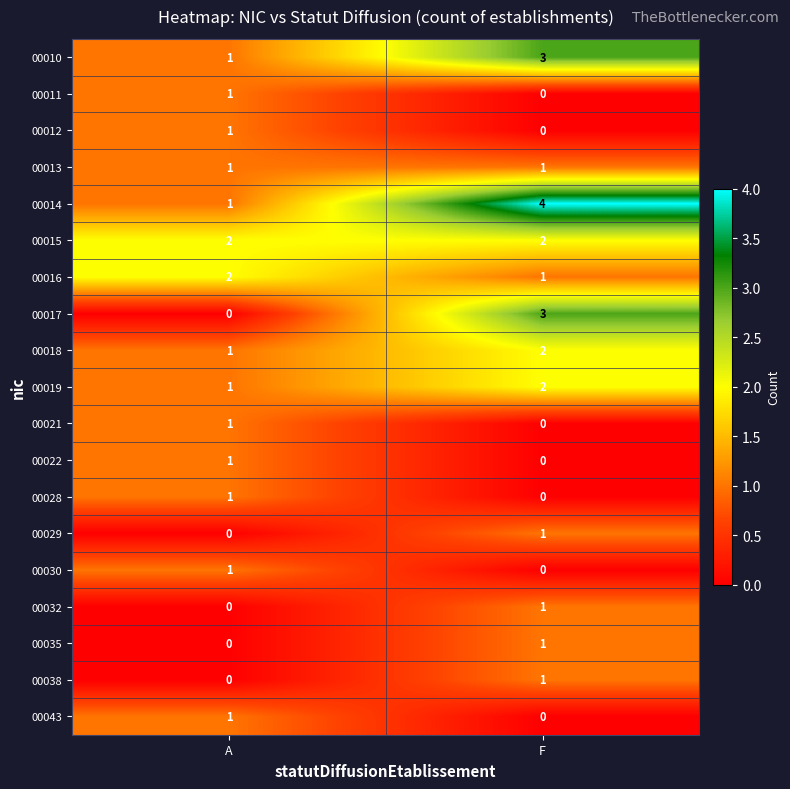

At which label is 00017 closest to 1?

A